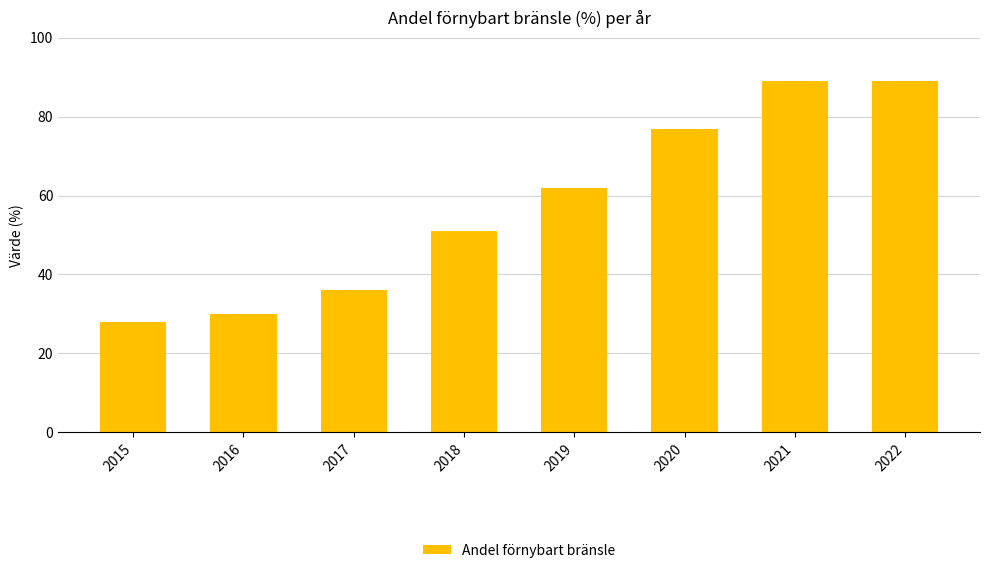

Reading right to left, what are all the values shown in this chart?

89	89	77	62	51	36	30	28